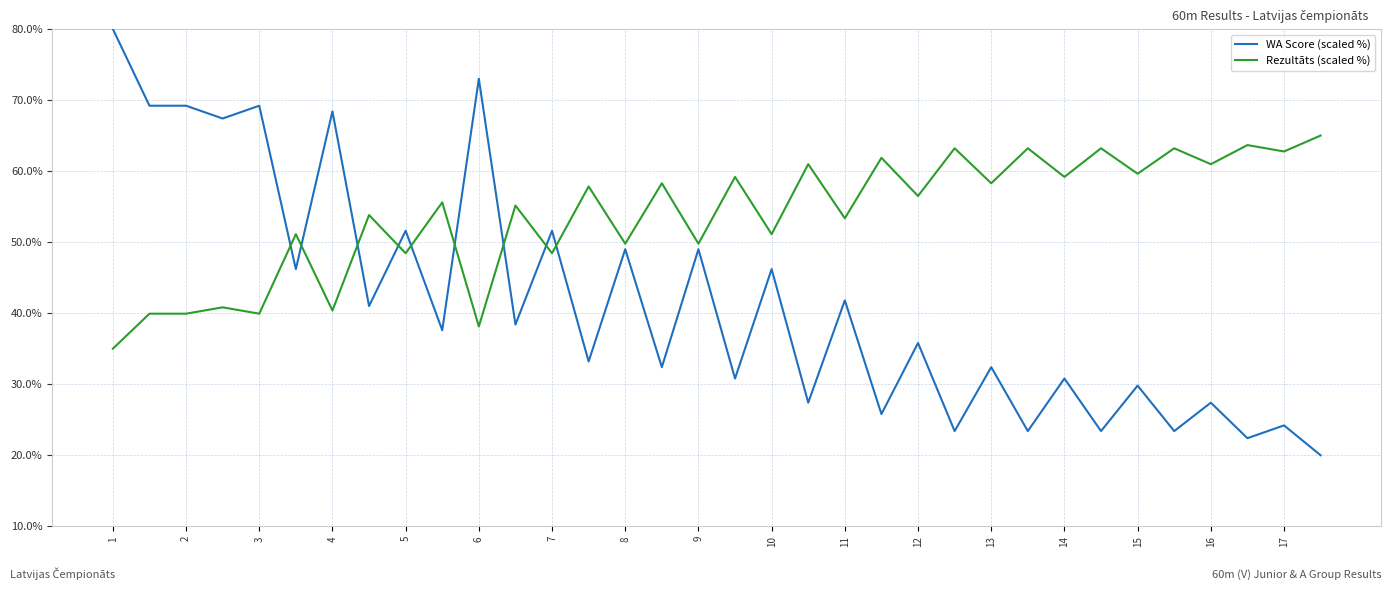

What is the average value of the WA Score (scaled %) series?

41.6